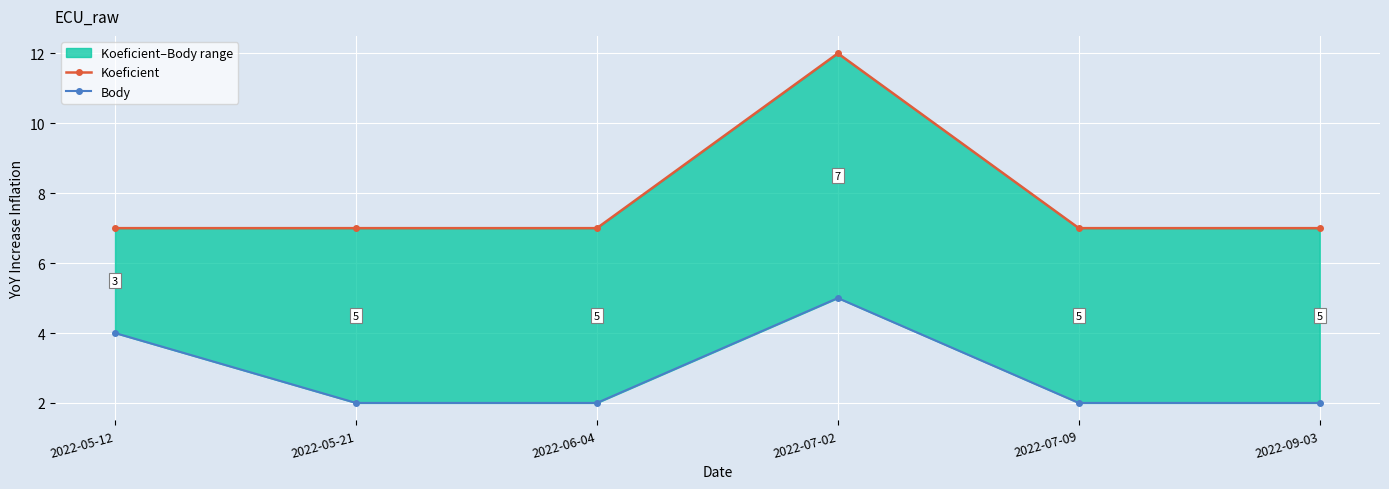

True or false: Koeficient and Body intersect in this chart.

False